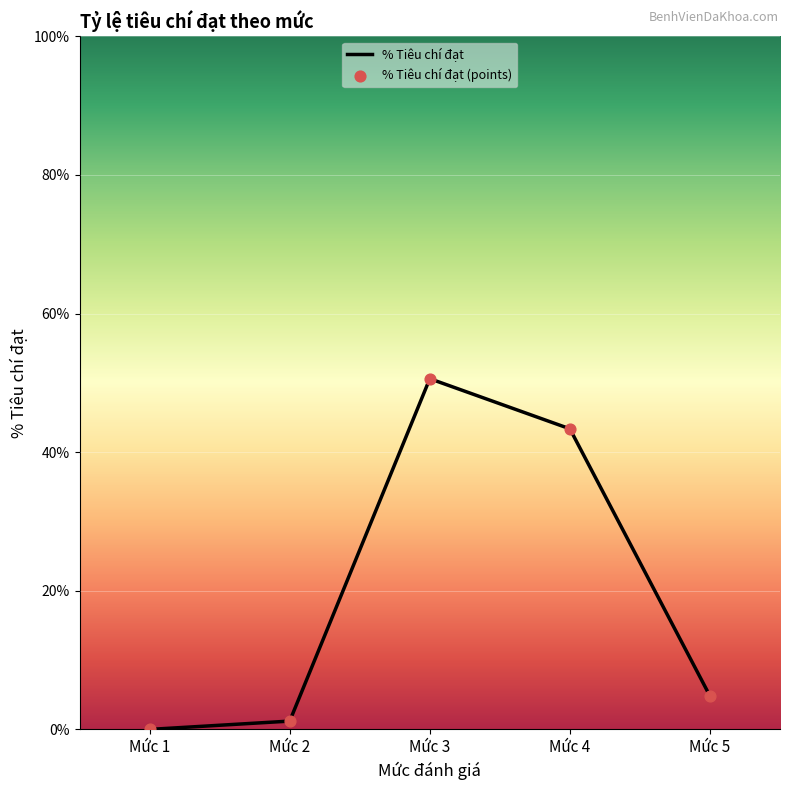

How many interior local peaks (higher than both neighbors) does the data have?

1